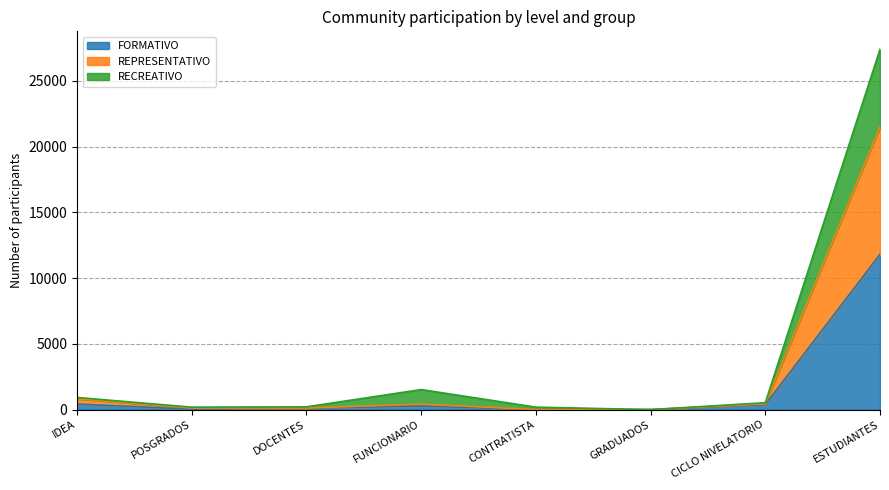

Is it true that FORMATIVO equals 32 at POSGRADOS?

True